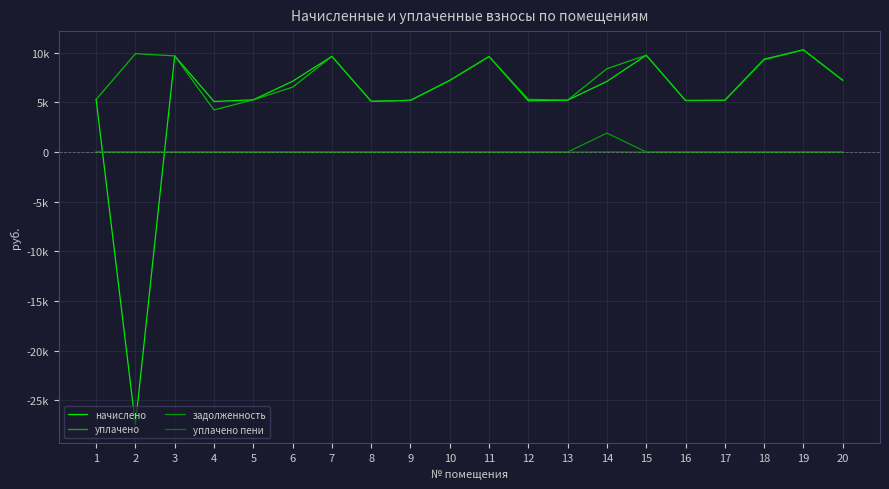

Does the chart display data point markers on the line(s)?

No